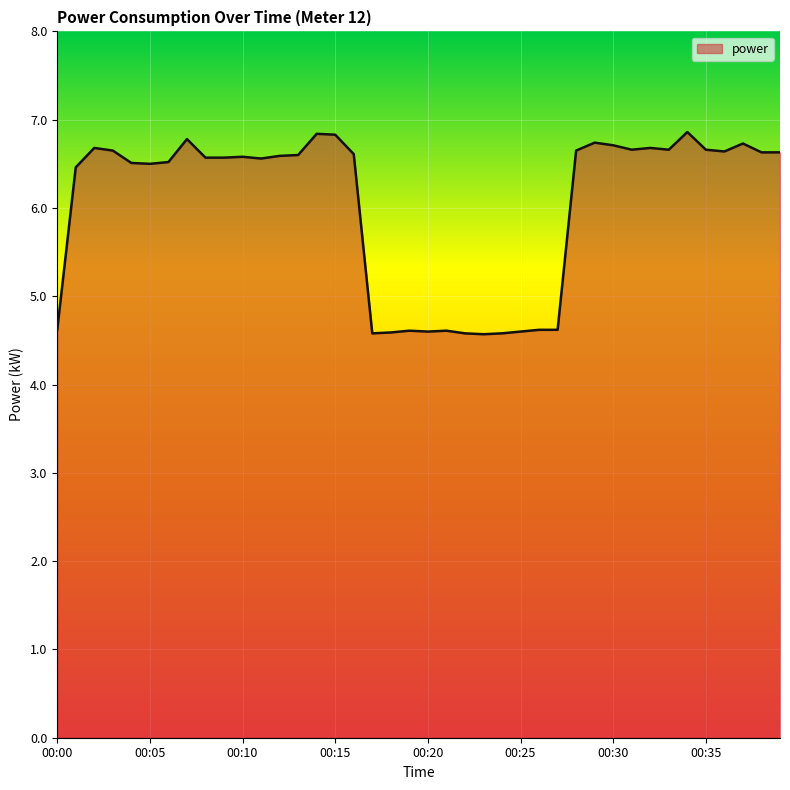

What is the maximum value shown in the chart?

6.9